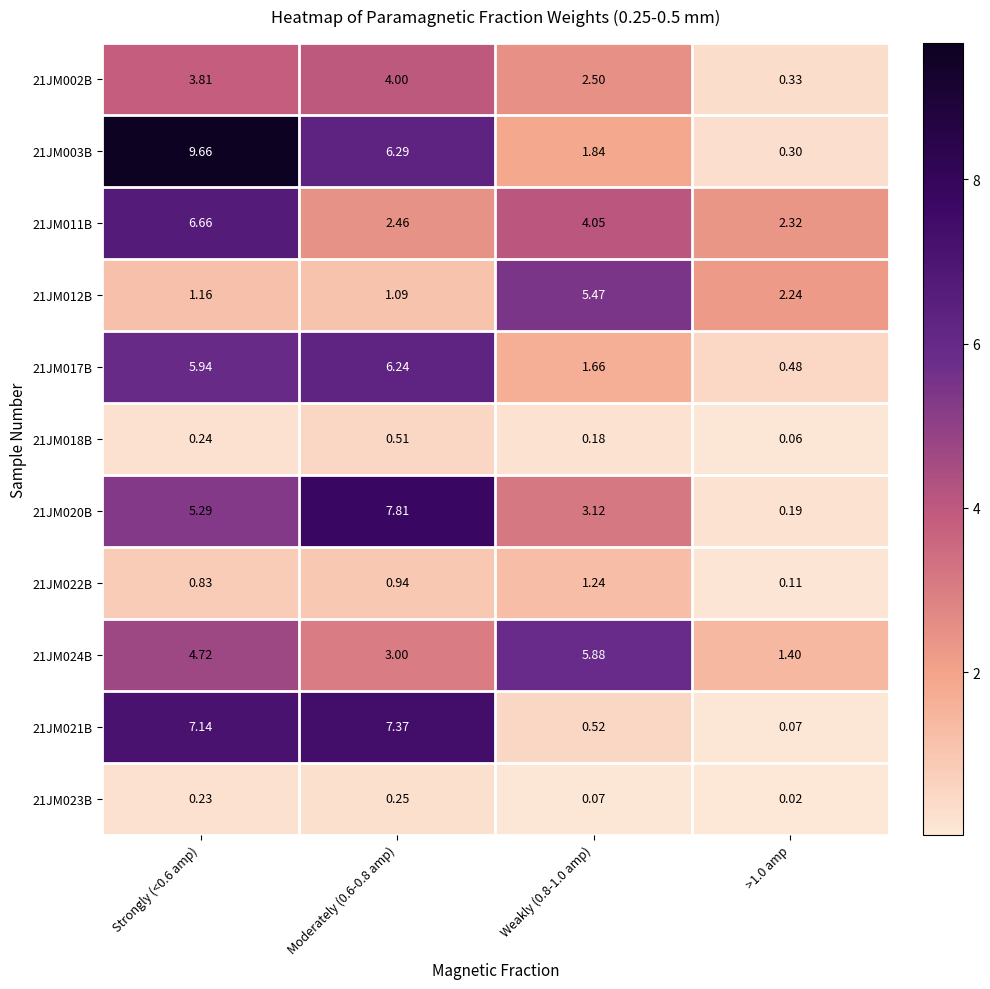

Is the value of 21JM011B at Moderately (0.6-0.8 amp) greater than the value of 21JM003B at >1.0 amp?

Yes